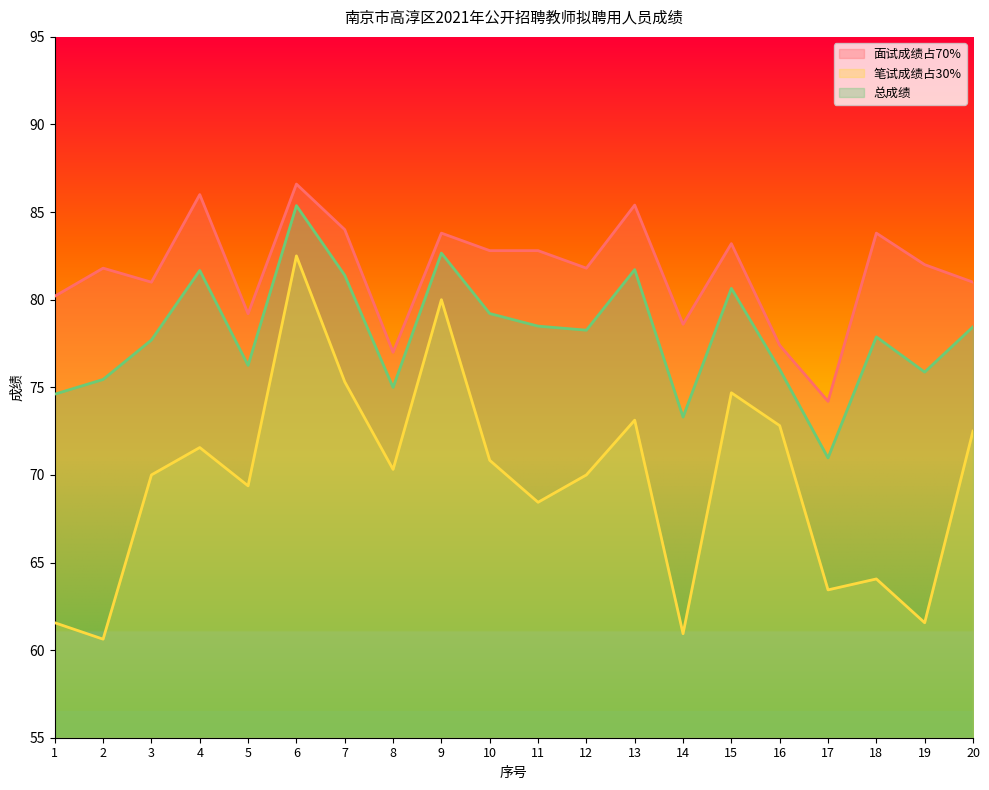

Which series has the largest total across all categories?

面试成绩占70%